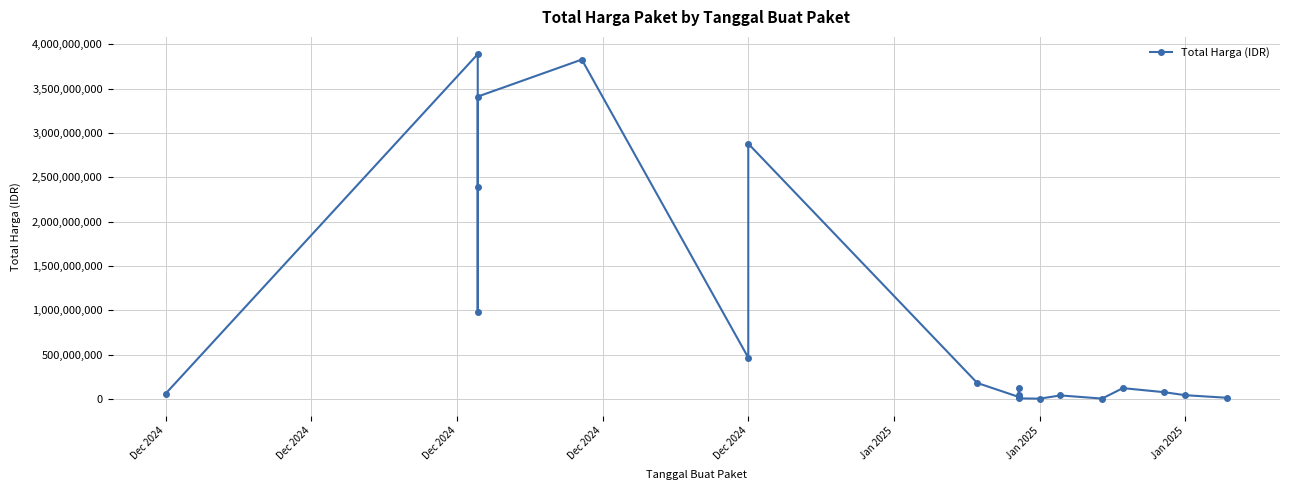

How many categories are shown in the chart?

20